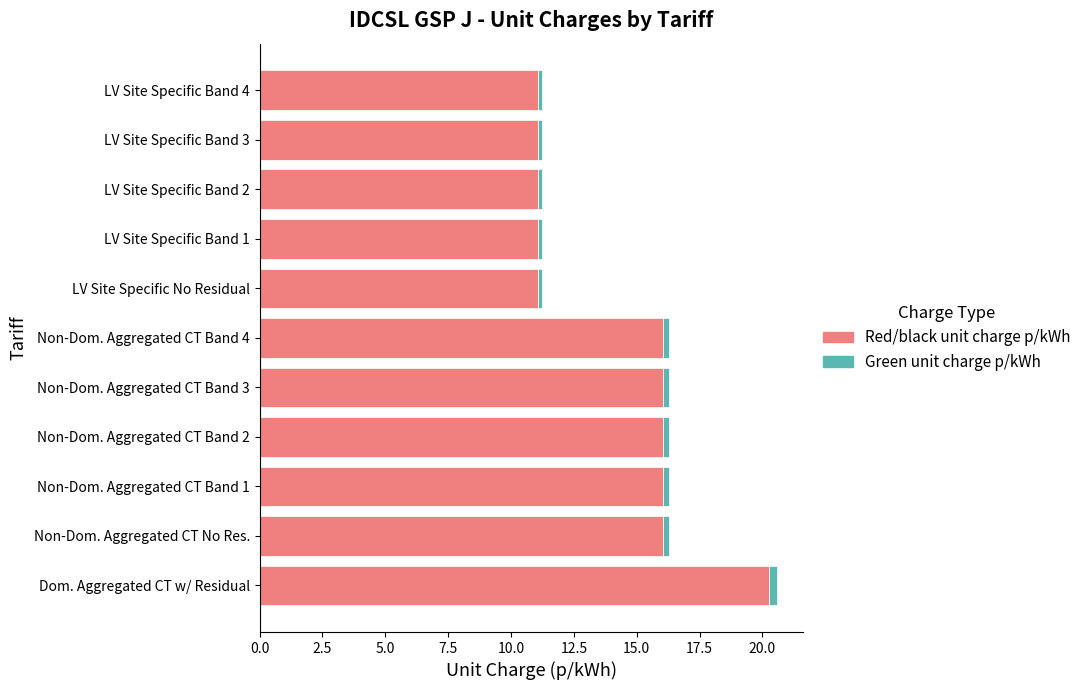

What is the average value of the Red/black unit charge p/kWh series?

14.2